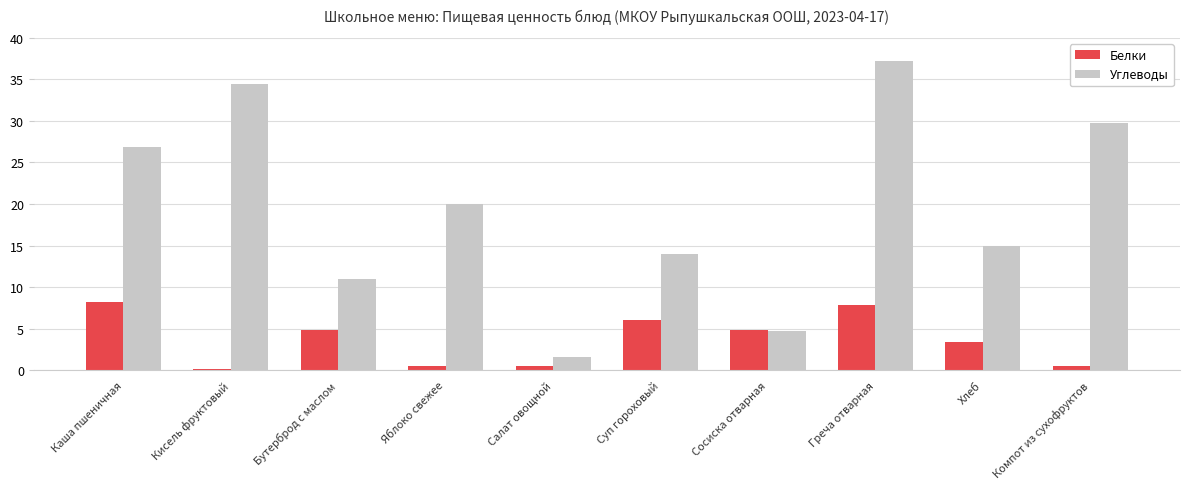

At which label does Белки reach its peak?

Каша пшеничная